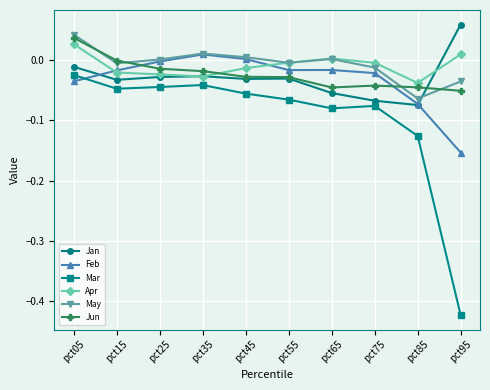

List the series in order of their peak value, lowest first.

Mar, Feb, Apr, Jun, May, Jan